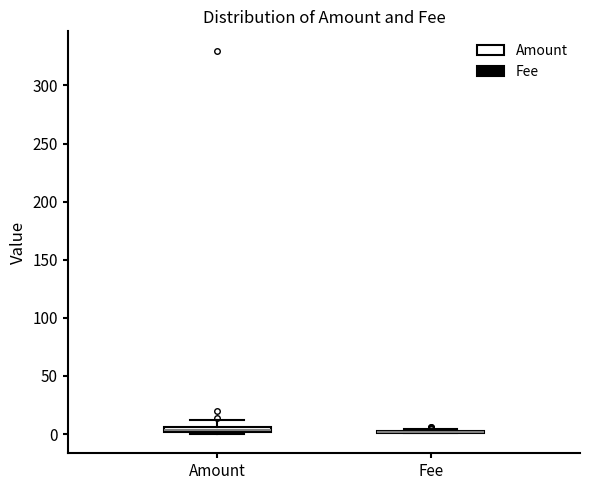

Where is the lower edge of the box for Amount on the y-axis? The values are not printed on the chart, so give them approximately, as read against the axis.

0